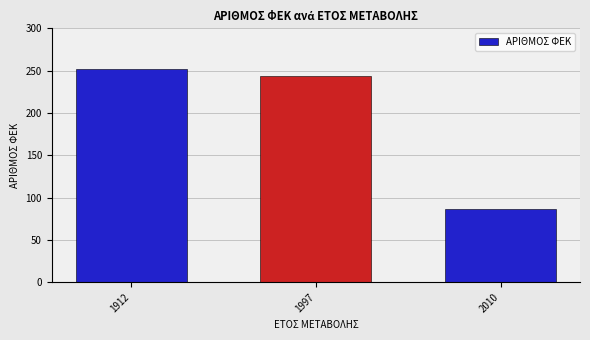

What is the change in value from 1997 to 2010?

-157